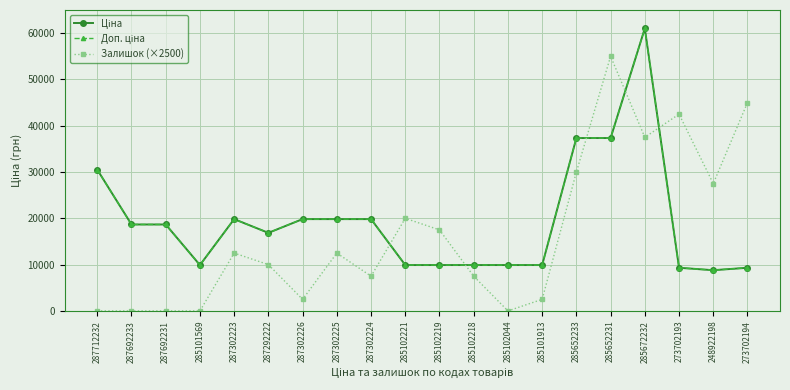

What is the label of the 5th point from the left?

287302223